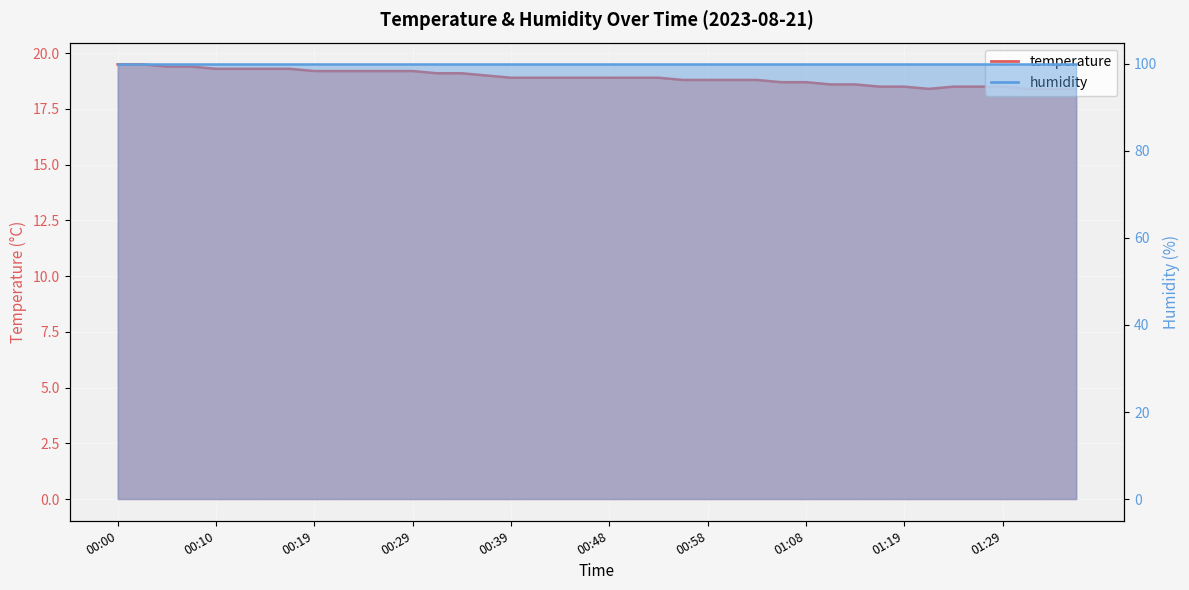

What is the label of the 10th point from the right?

01:14